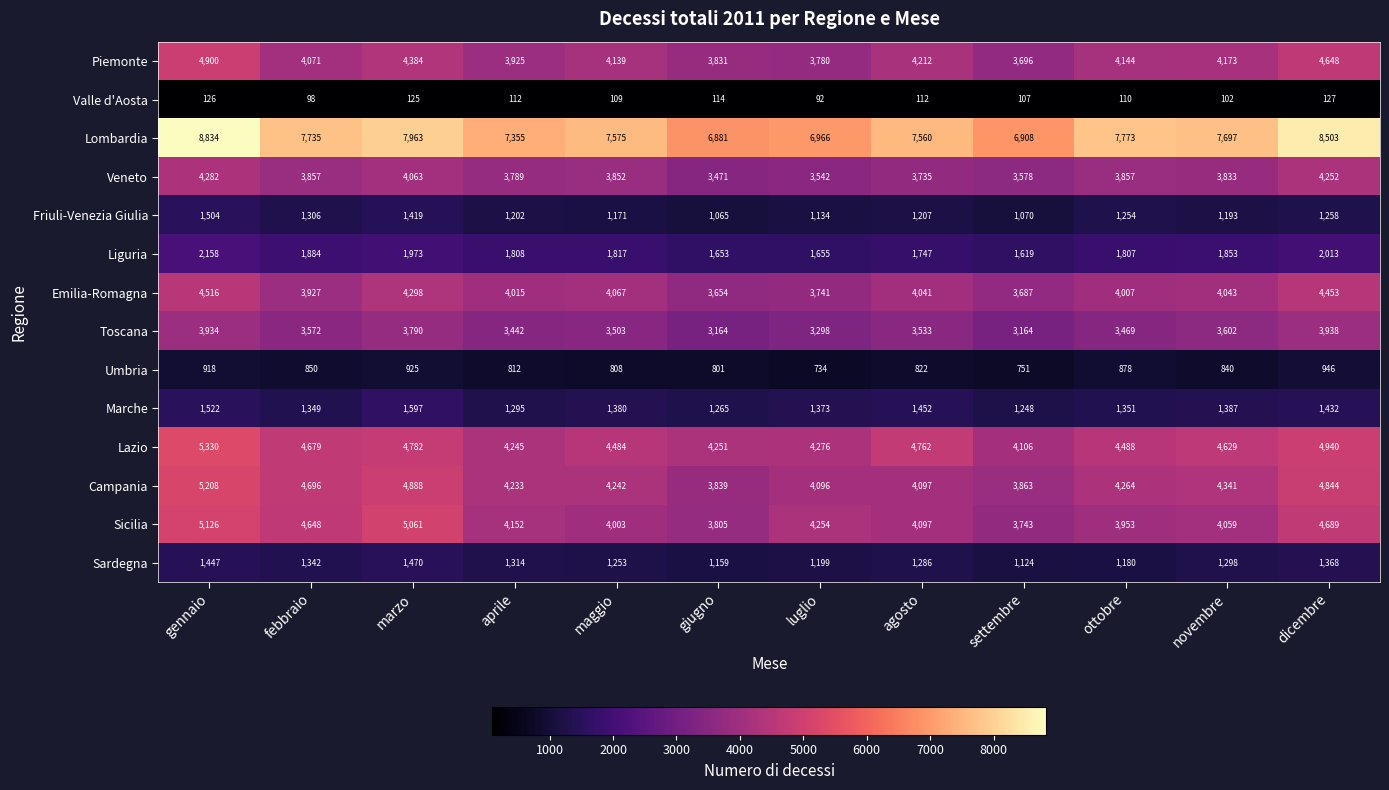

What is the difference between the highest and lowest values at aprile?

7243